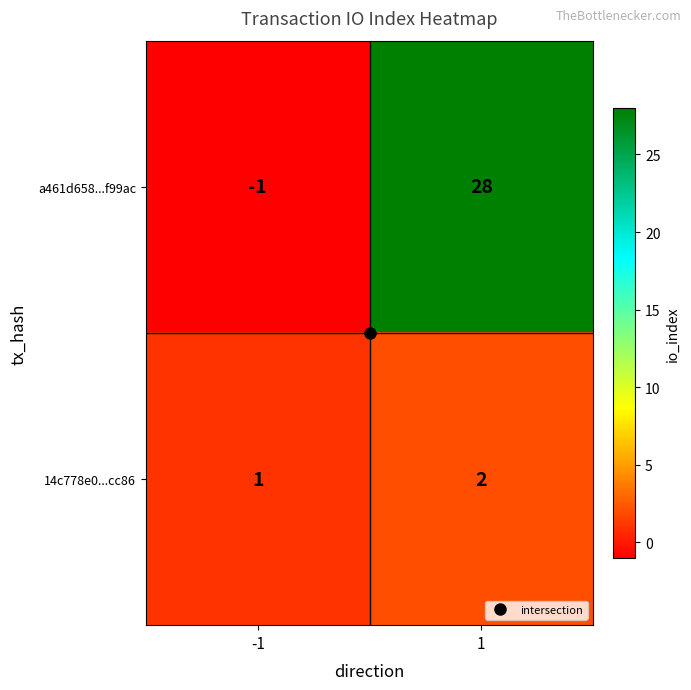

The value of a461d658...f99ac at 1 is 16. True or false?

False